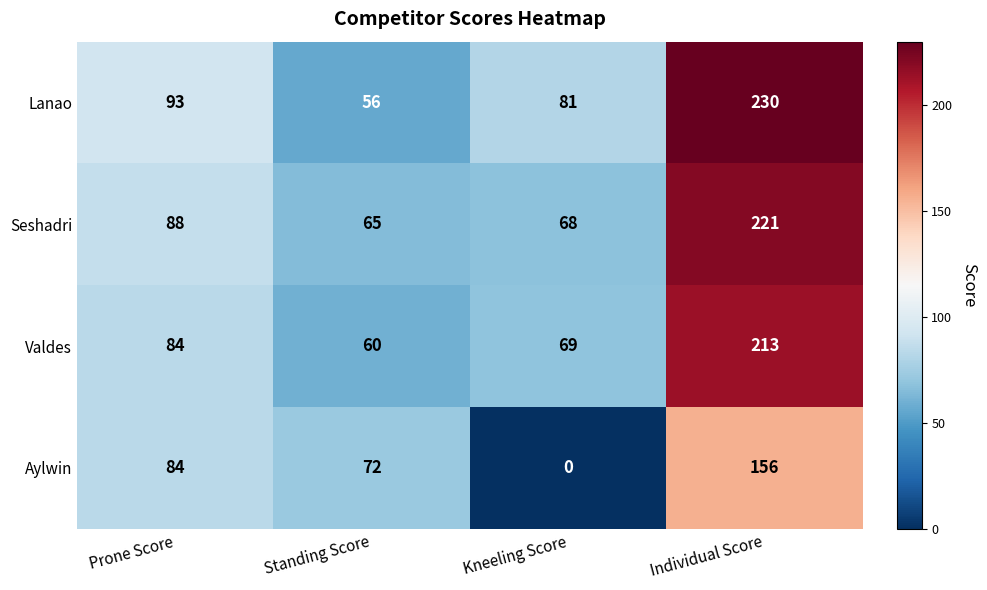

List the series in order of their peak value, lowest first.

Aylwin, Valdes, Seshadri, Lanao